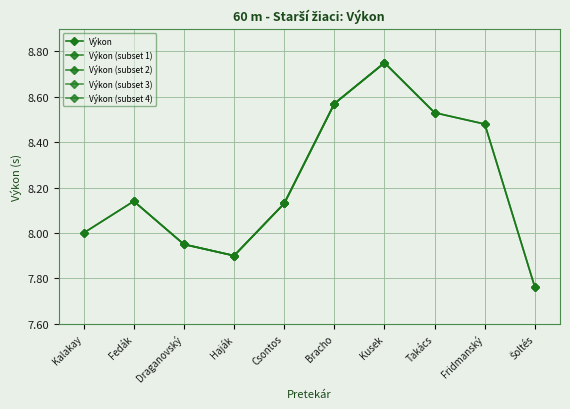

Reading left to right, extract all data points from this chart.

Kalakay=8.0	Fedák=8.1	Draganovský=8.0	Haják=7.9	Csontos=8.1	Bracho=8.6	Kusek=8.8	Takács=8.5	Fridmanský=8.5	Šoltés=7.8